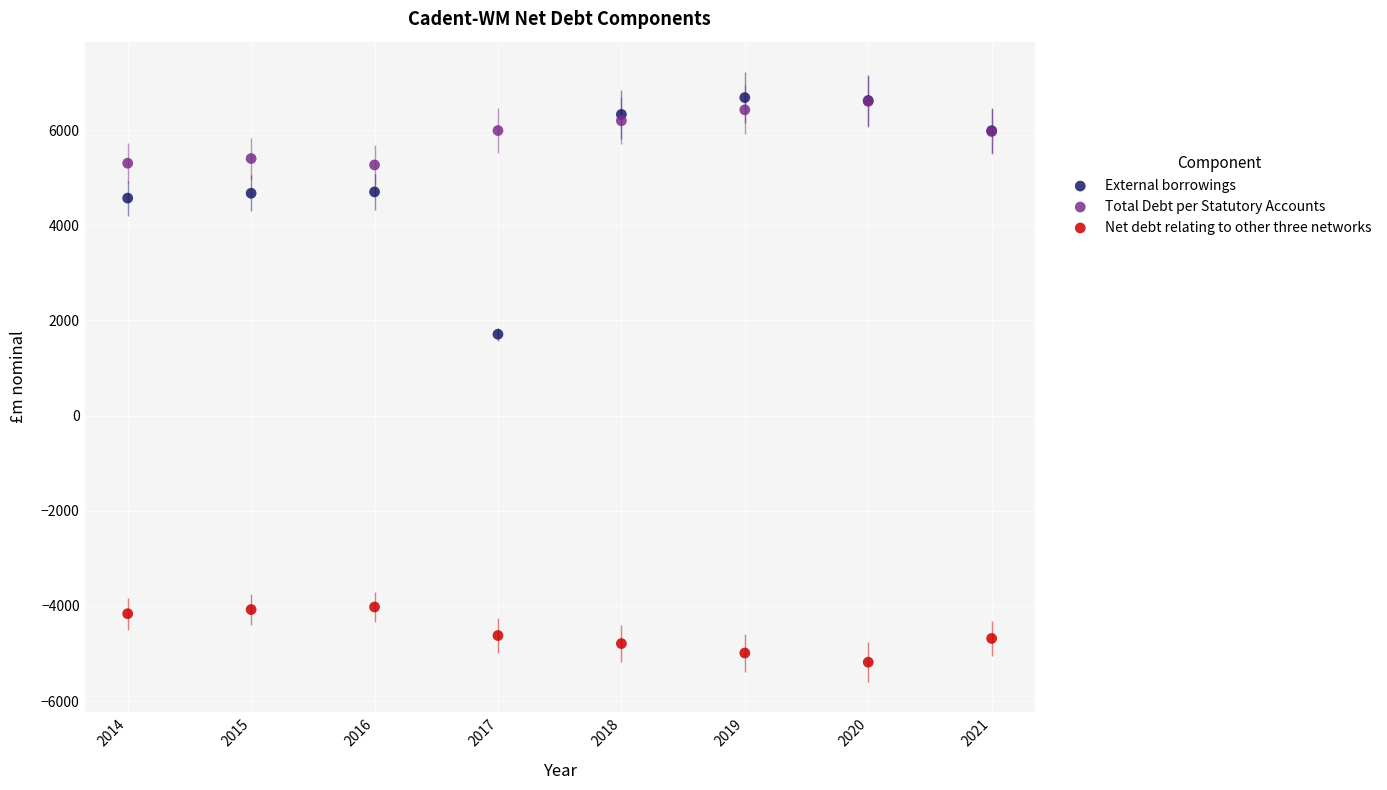

Across all series, what Y value is closest to 750?

1710.0